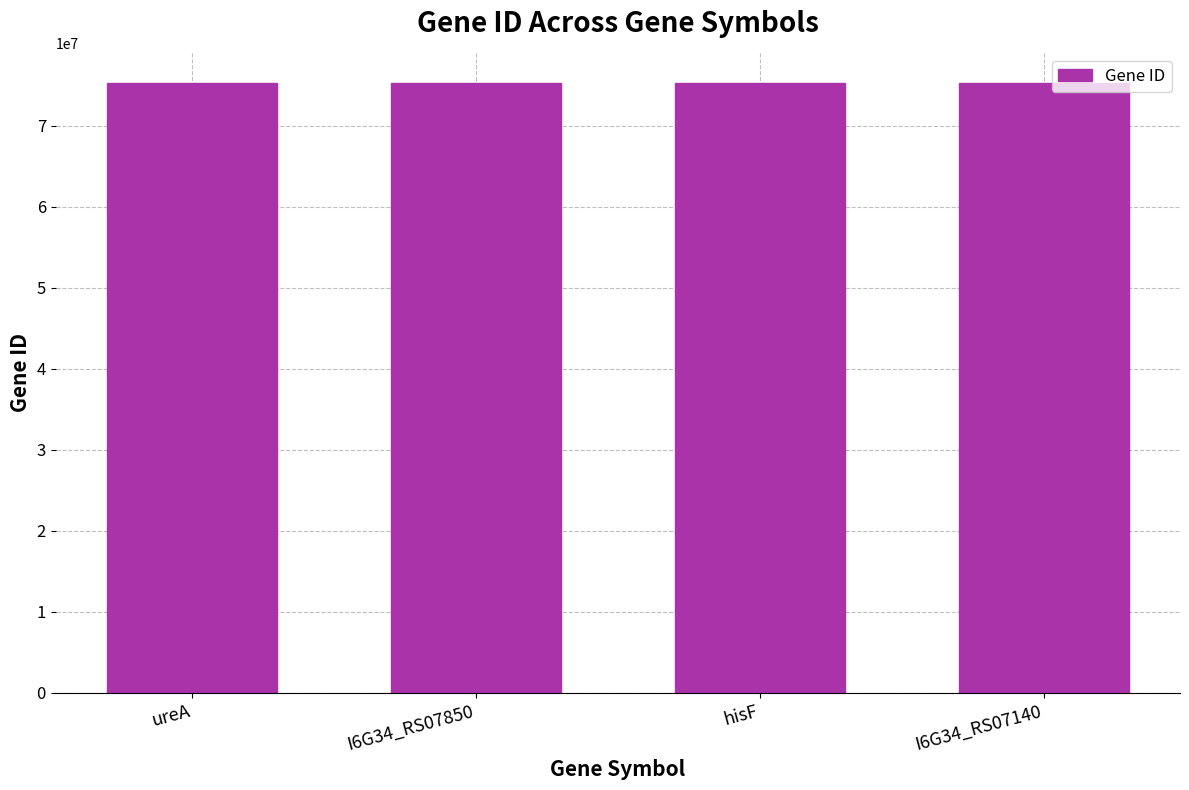

What is the smallest value displayed?

75212130